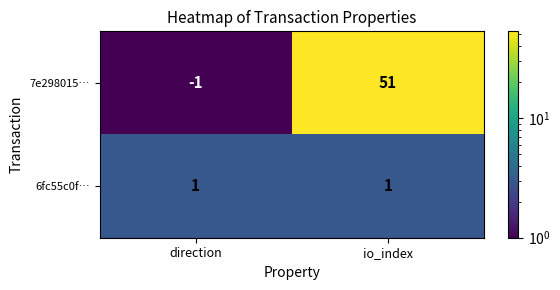

Which category has the highest value in the 7e298015… series?

io_index